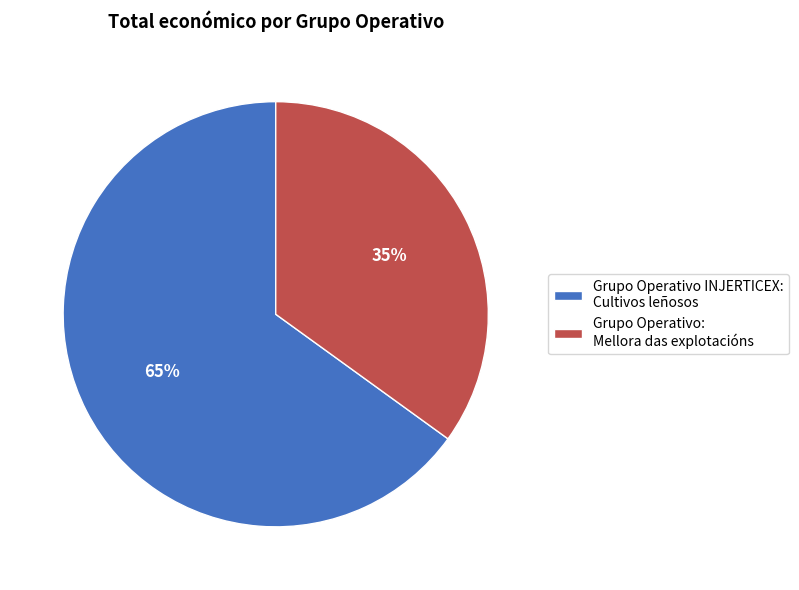

What percentage is the Grupo Operativo INJERTICEX: Cultivos leñosos slice, to the nearest percent?

65%